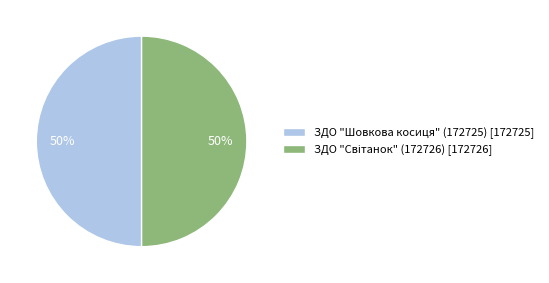

Is it true that ЗДО "Шовкова косиця" (172725) [172725] is 41% of the pie?

False